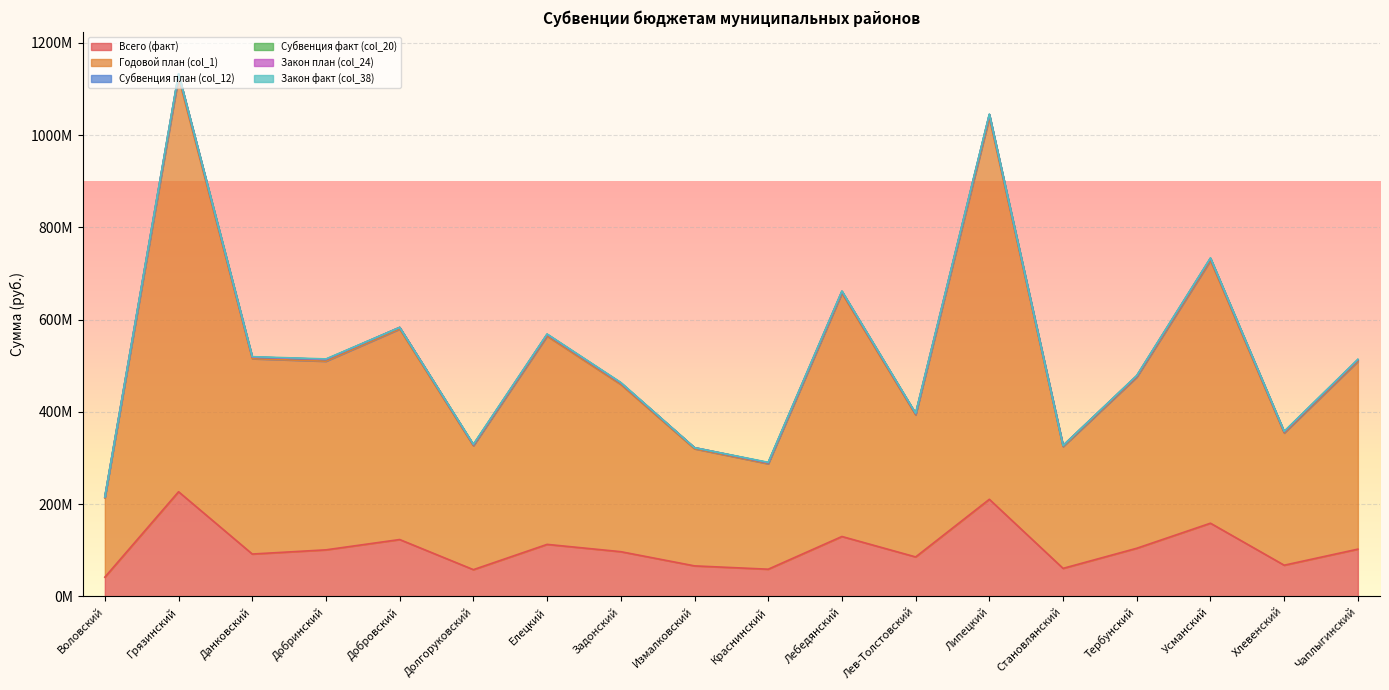

Does the chart display data point markers on the line(s)?

No